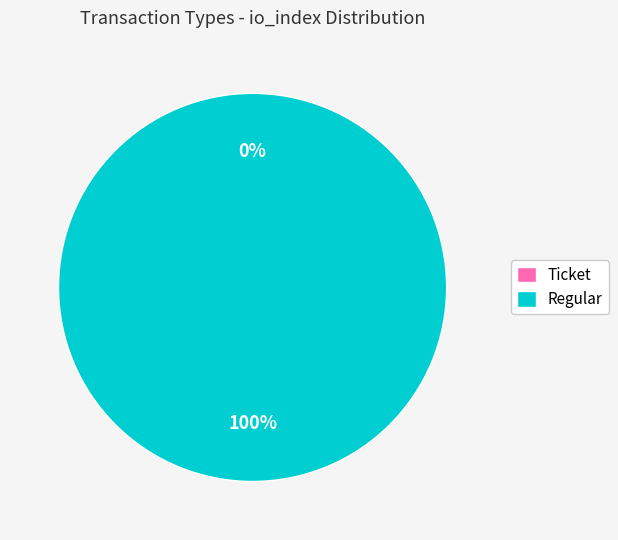

Does any single category account for the majority?

Yes